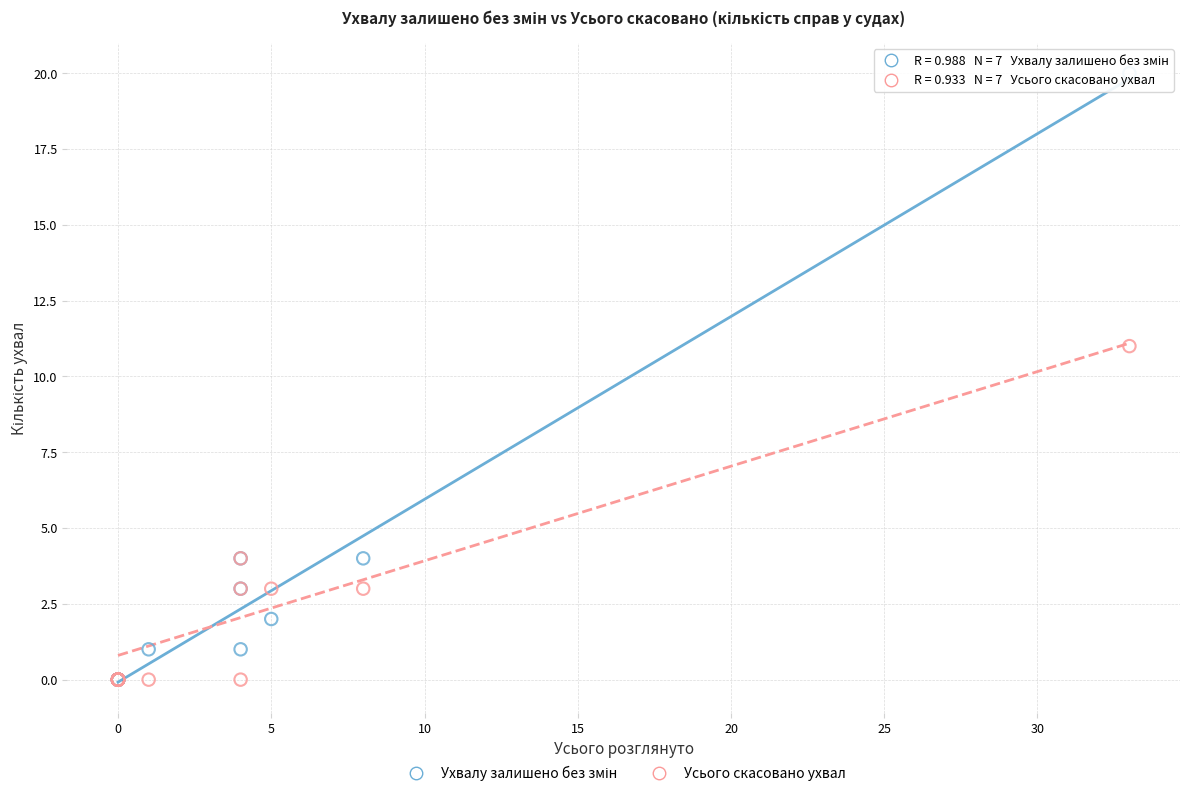

Across all series, what Y value is closest to 10?

11